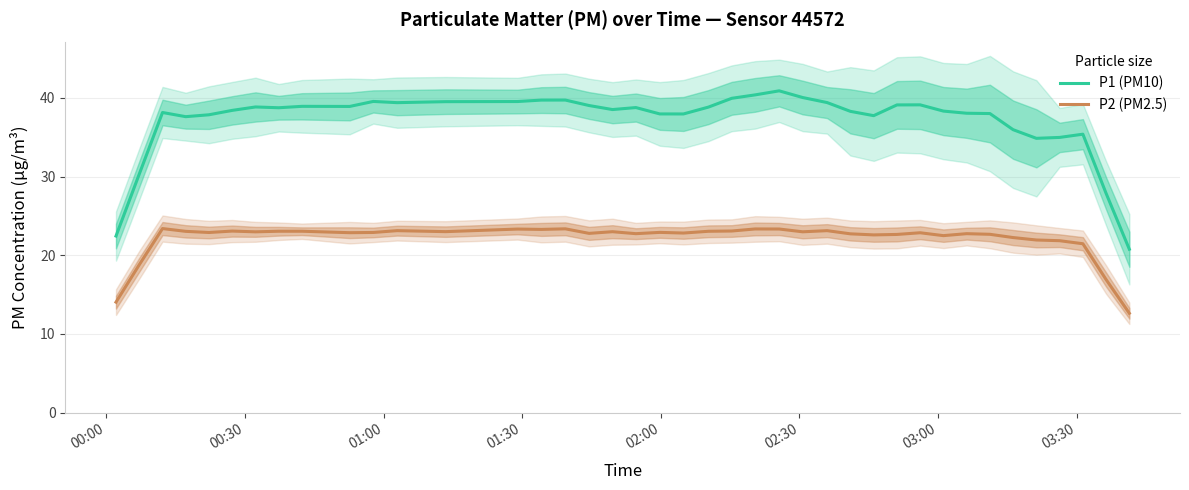

True or false: P1 (PM10) and P2 (PM2.5) cross at least once.

False